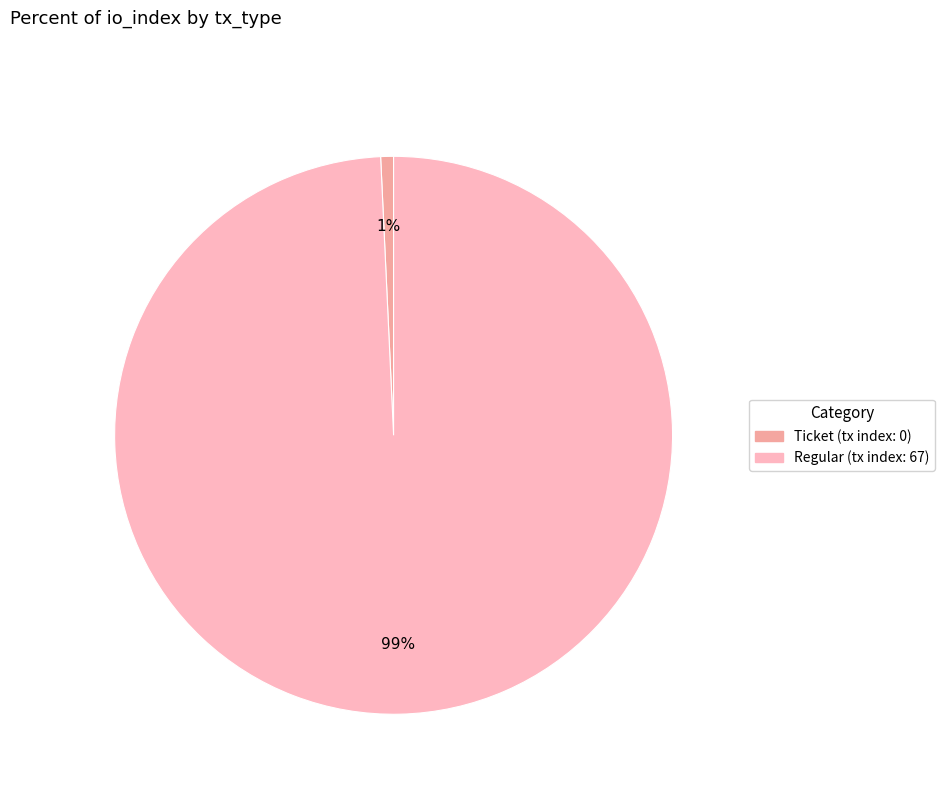

How many slices are in this pie chart?

2